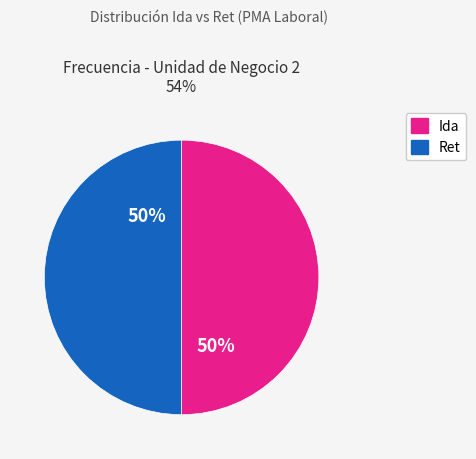

How many segments does this pie chart have?

2